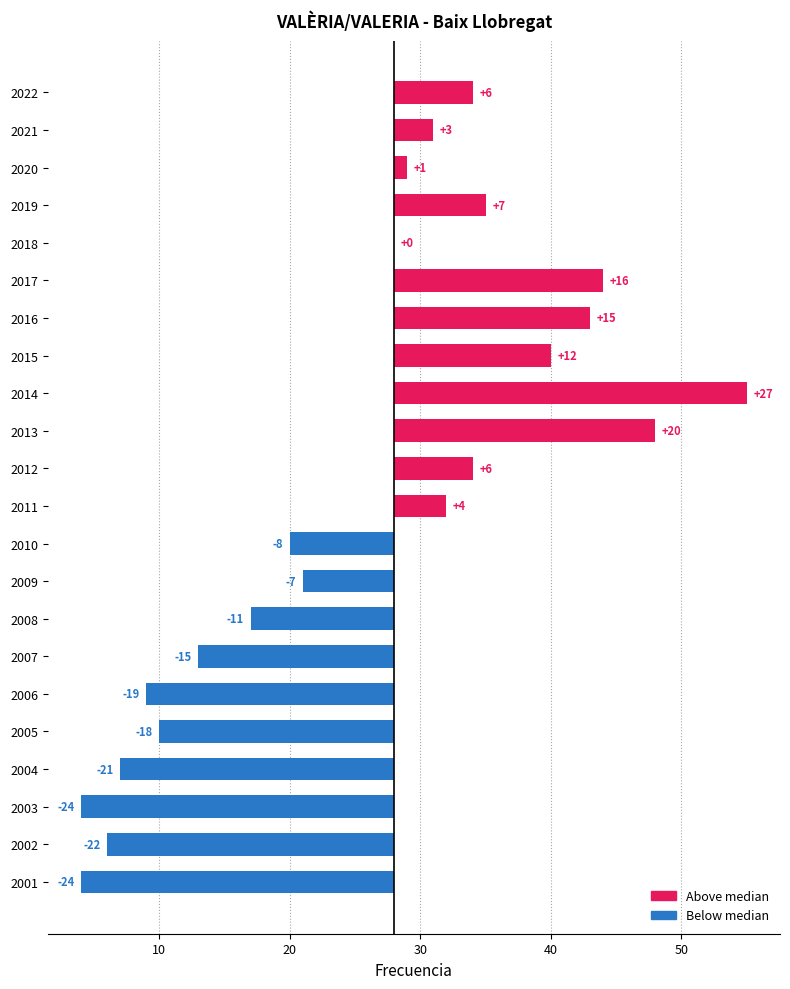

Reading left to right, what are all the values shown in this chart?

6	3	1	7	0	16	15	12	27	20	6	4	-8	-7	-11	-15	-19	-18	-21	-24	-22	-24